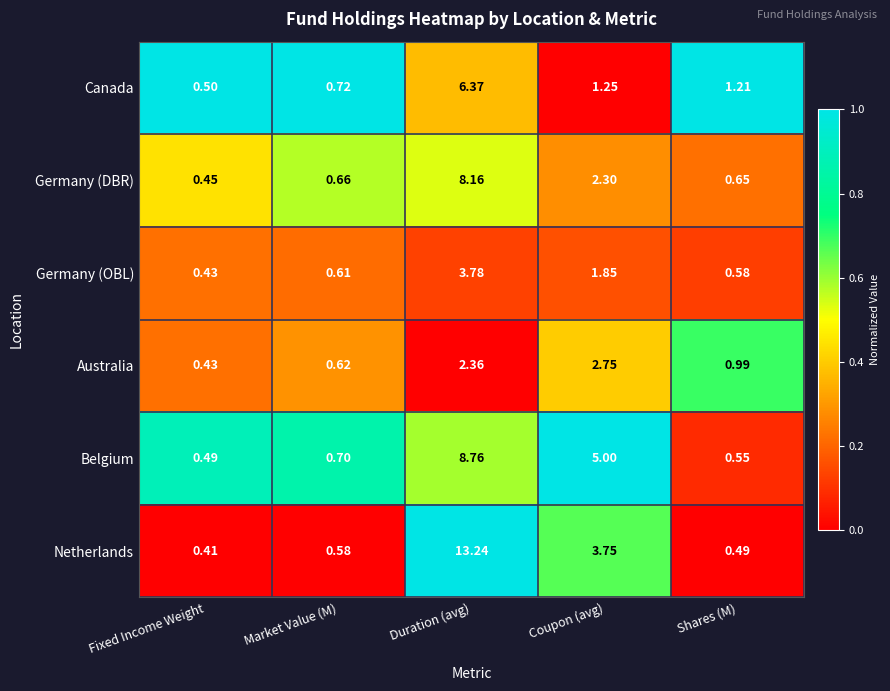

Where is Netherlands nearest to the value 6?

Coupon (avg)